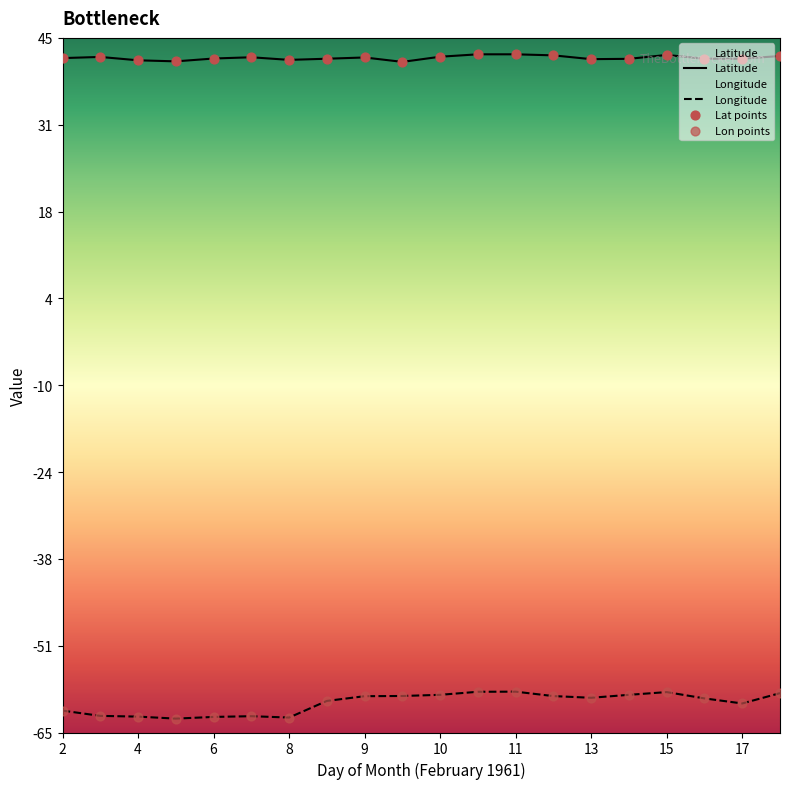

What is the smallest value displayed?

-62.8